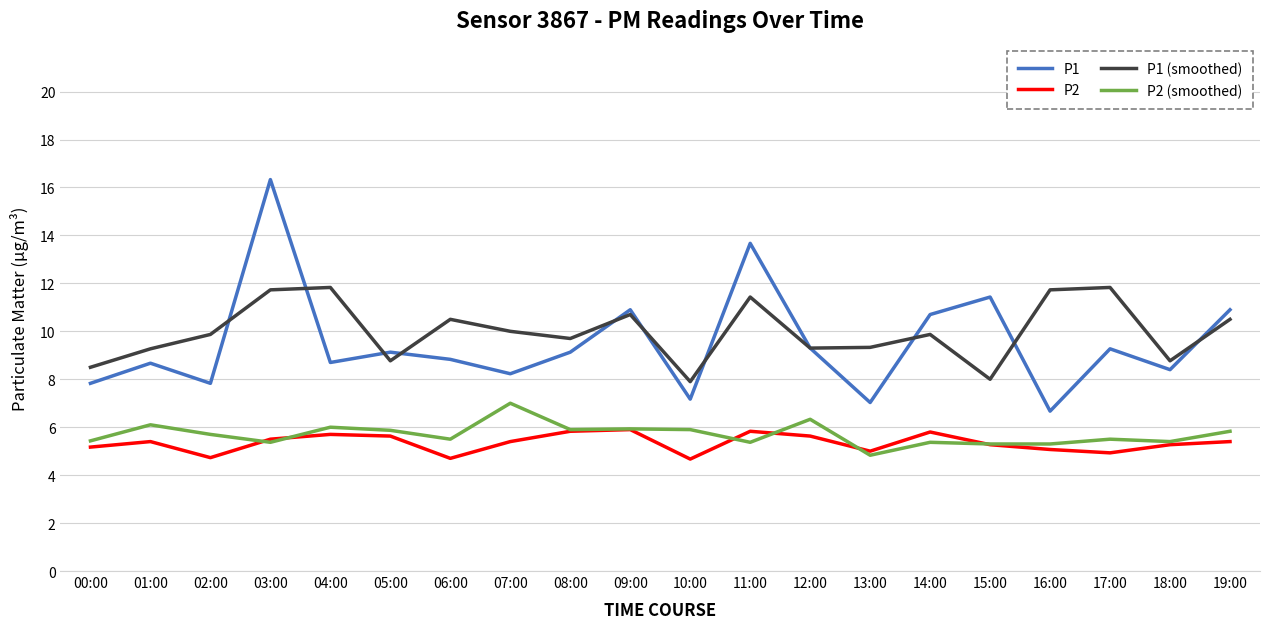

The value of P1 at 12:00 is 5.1. True or false?

False